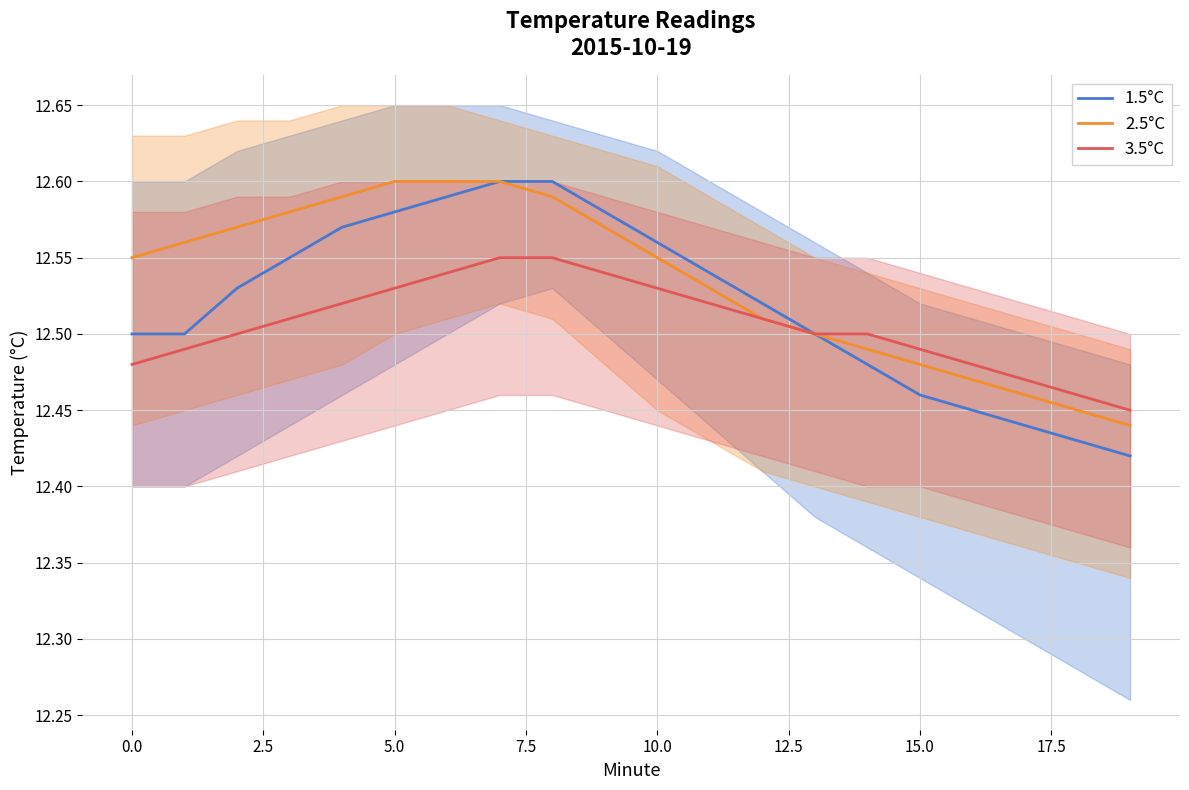

What is the spread (max minus min) of values at 12.5?

0.1